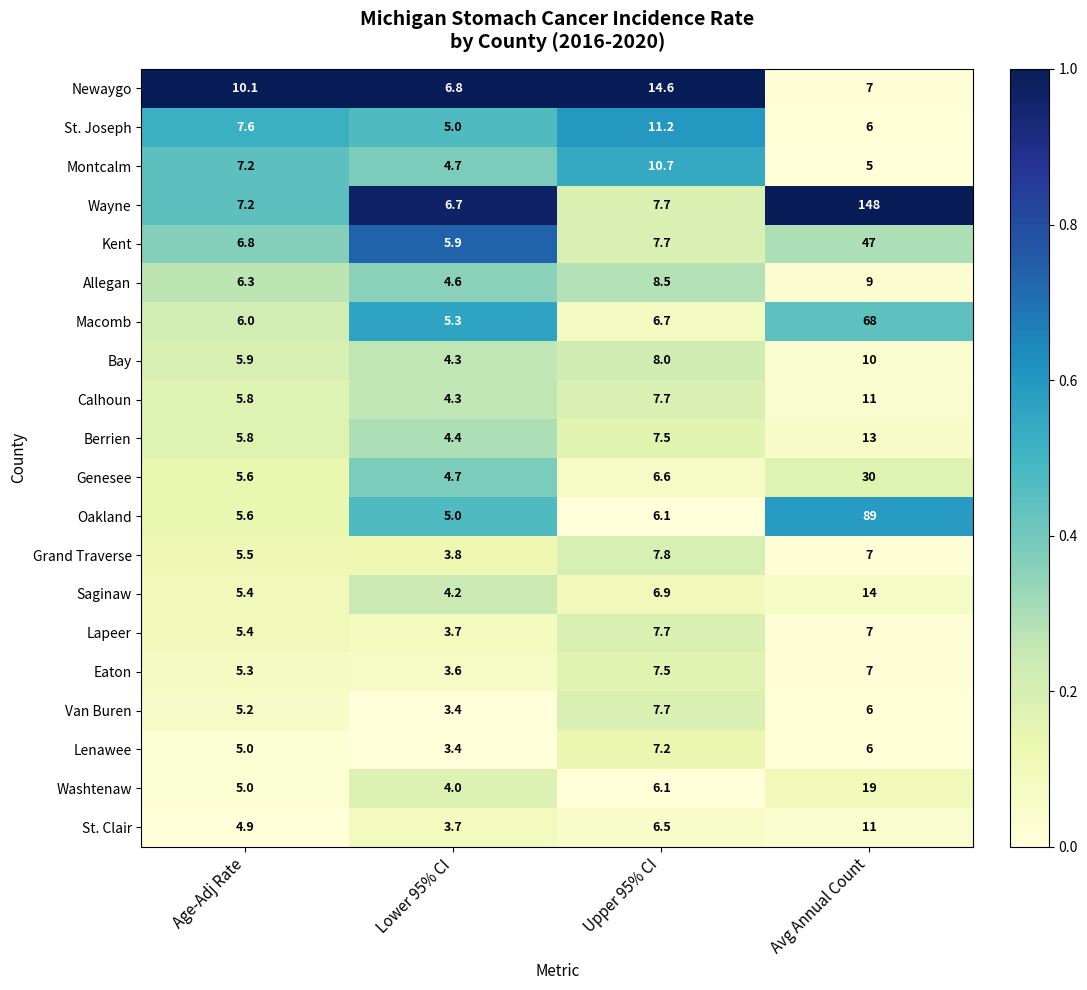

Read the Kent value at Lower 95% CI.

5.9